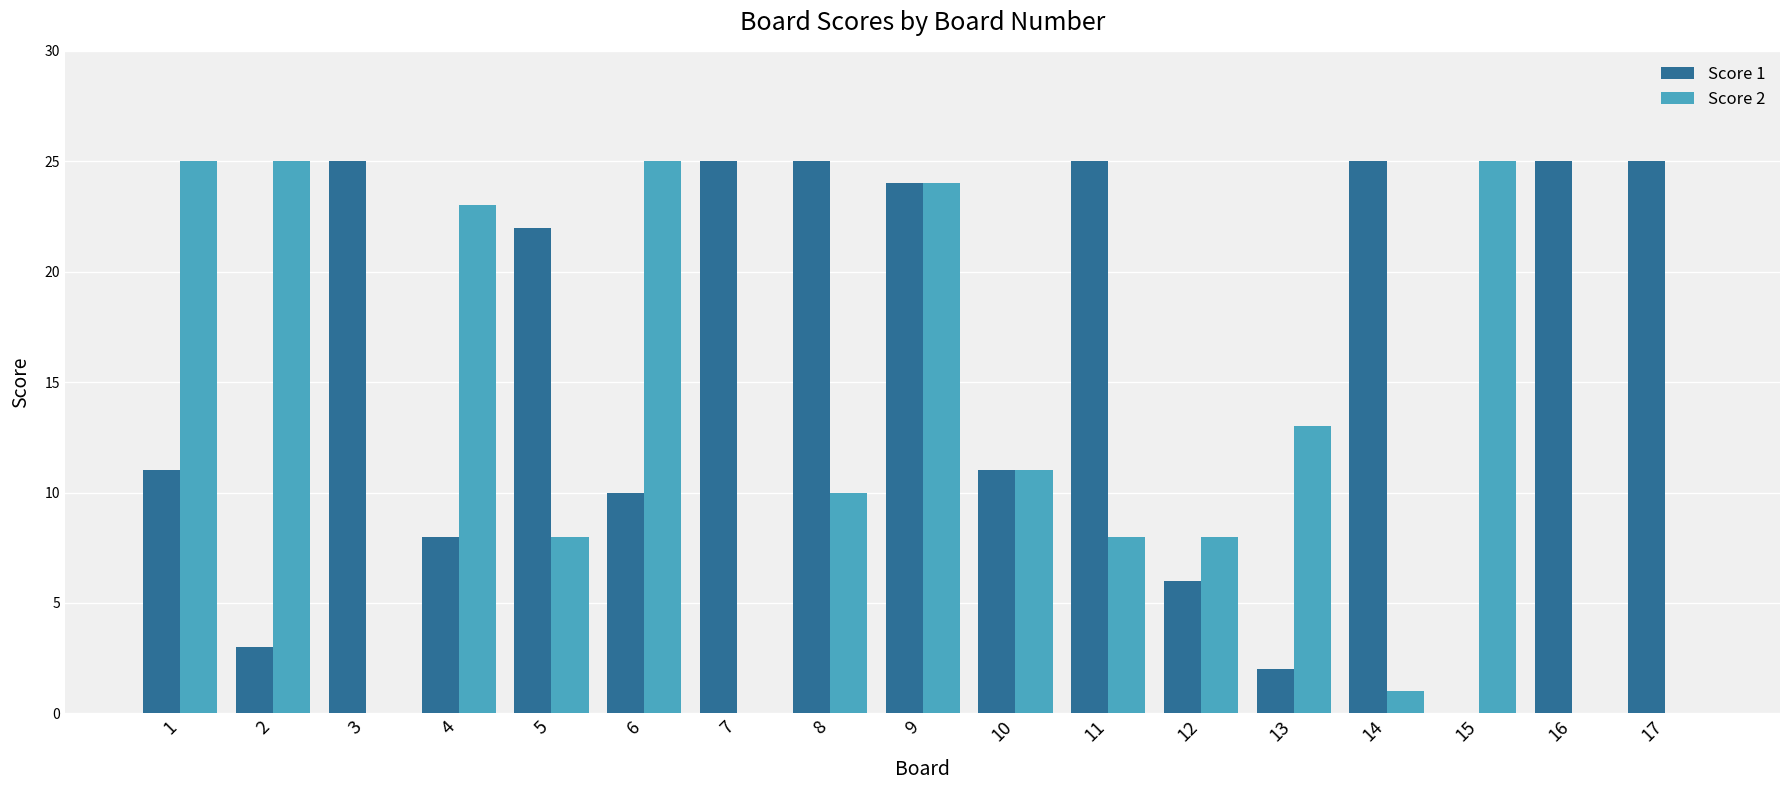

What is the maximum value for Score 1?

25